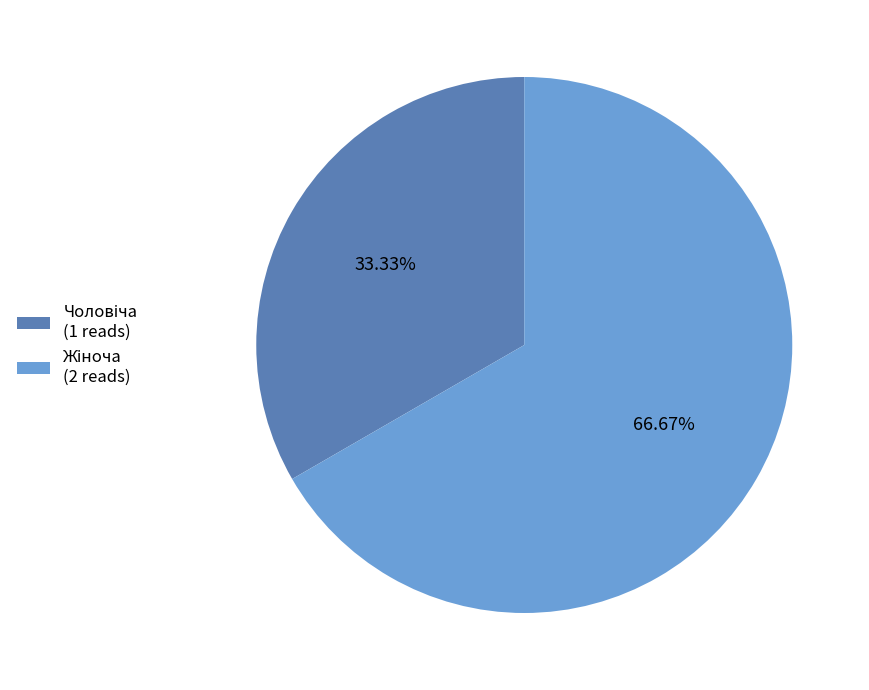

Is there a majority slice in this chart?

Yes